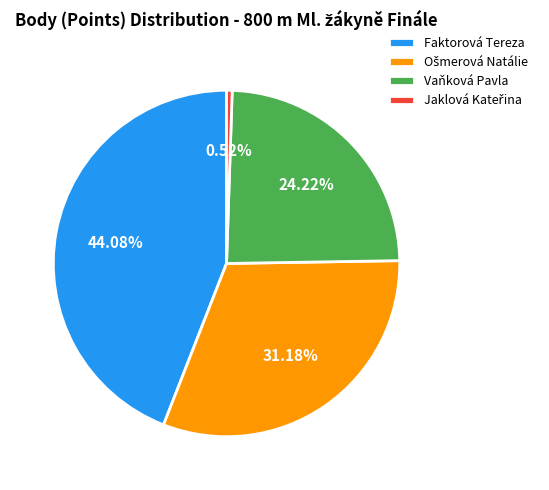

Which slice is the largest?

Faktorová Tereza